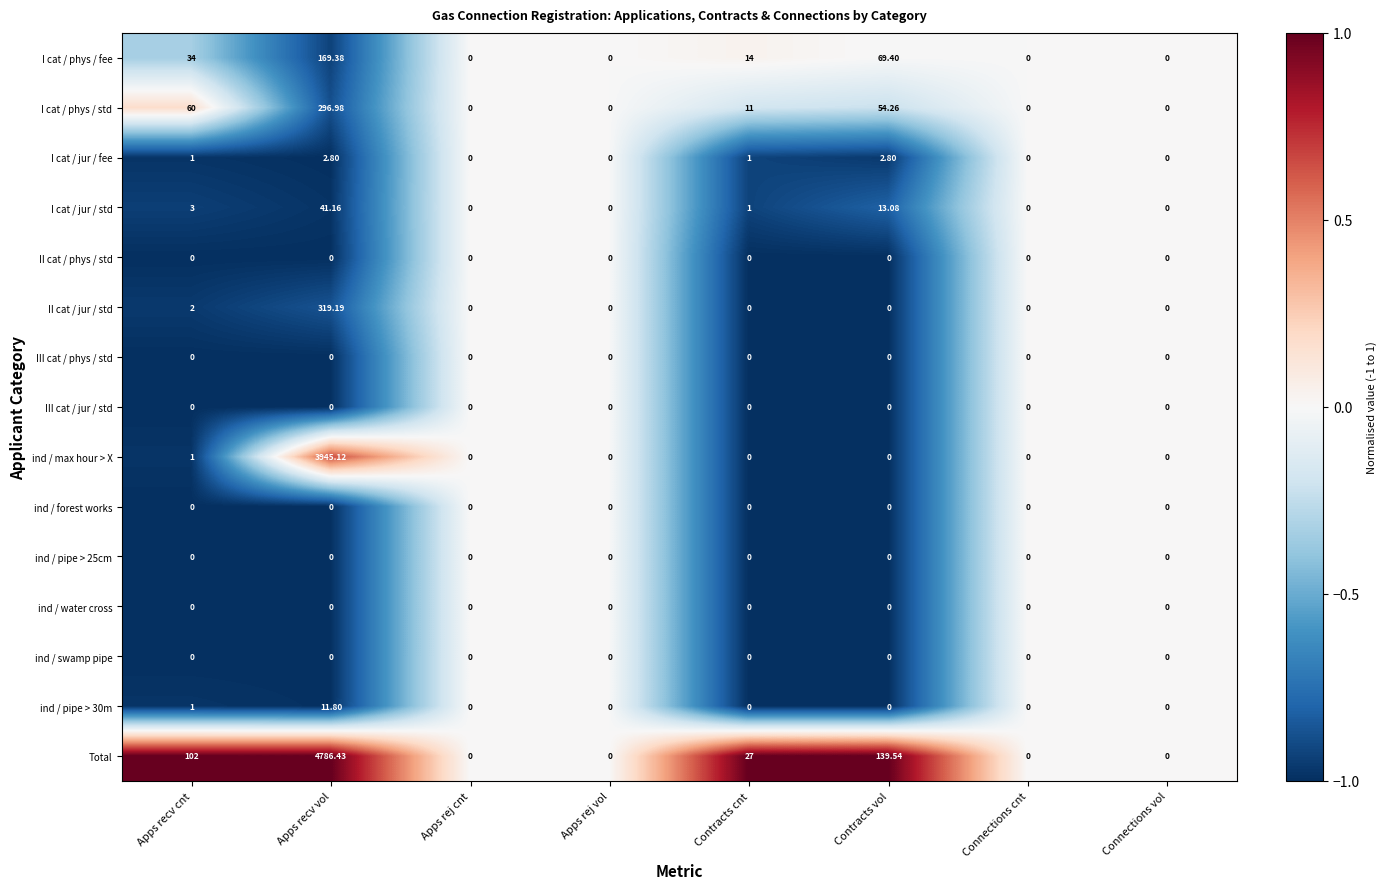

Which series has the widest spread of values?

Total